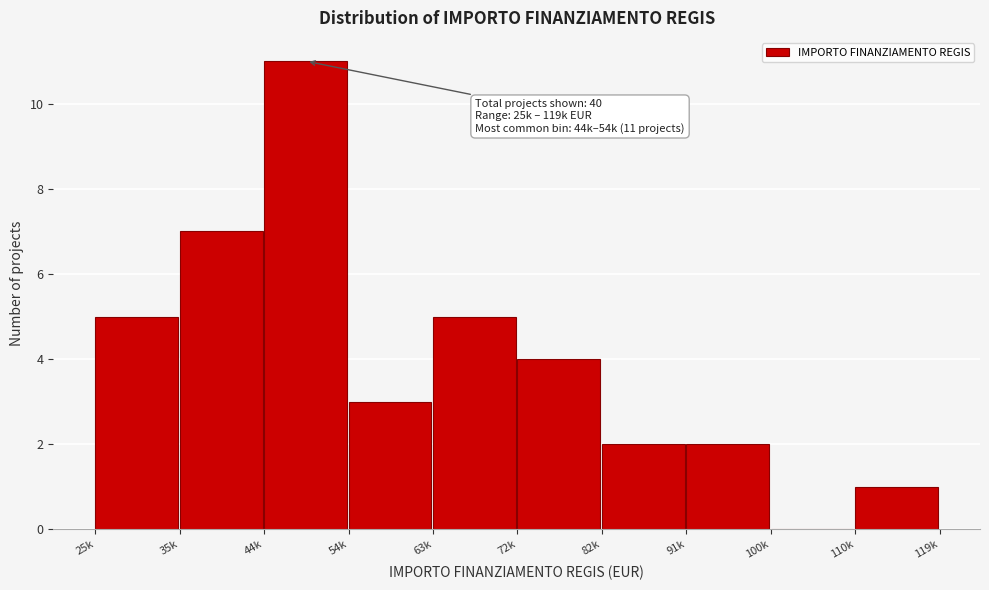

Reading right to left, transcribe all the data shown in this chart.

110k=1	100k=0	91k=2	82k=2	72k=4	63k=5	54k=3	44k=11	35k=7	25k=5